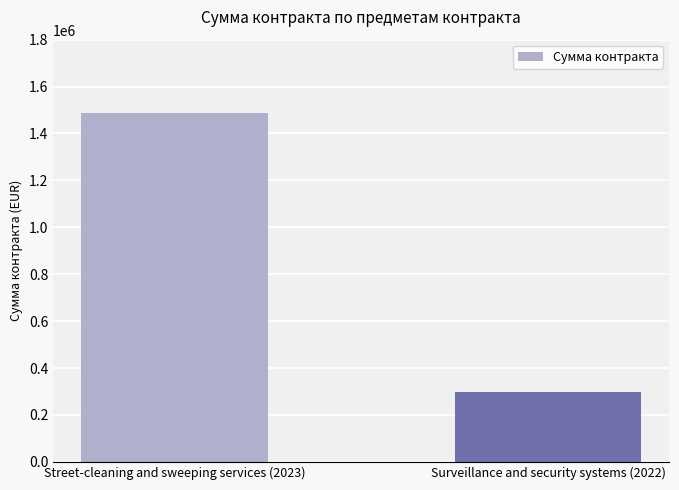

The value at Surveillance and security systems (2022) is 124462. True or false?

False